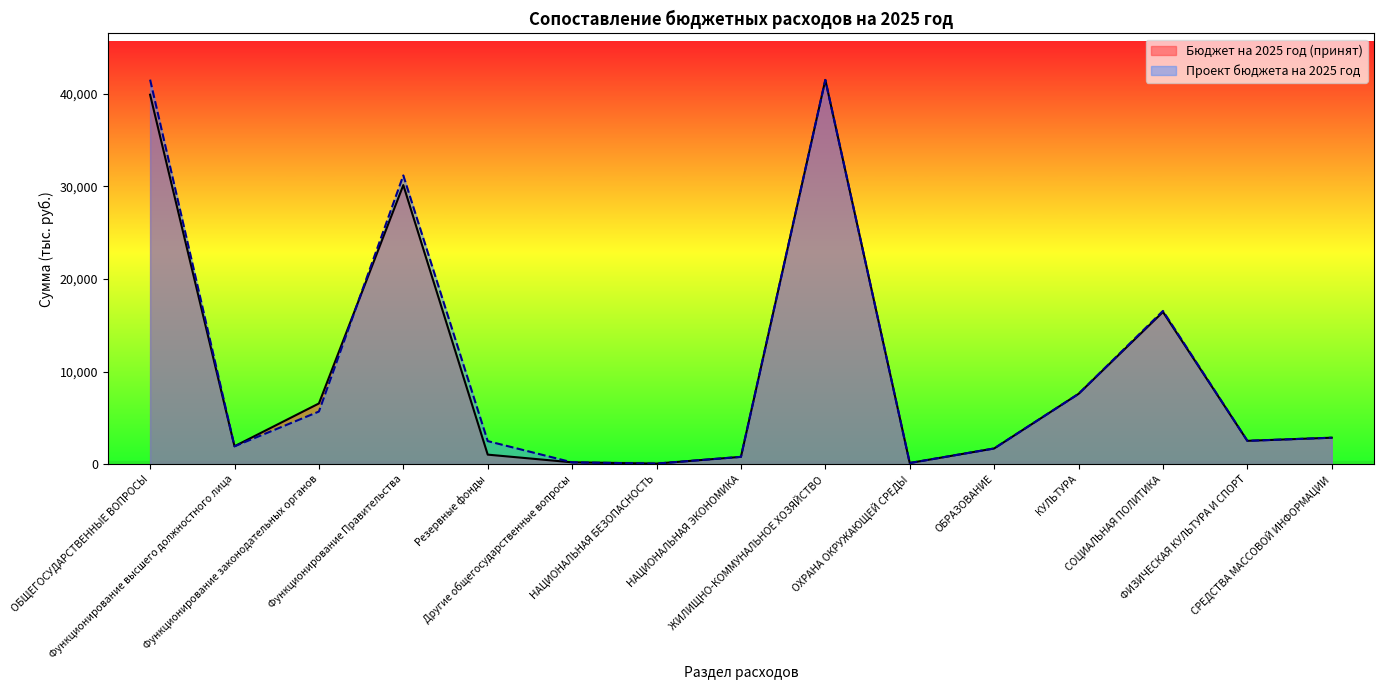

Does the chart display data point markers on the line(s)?

No